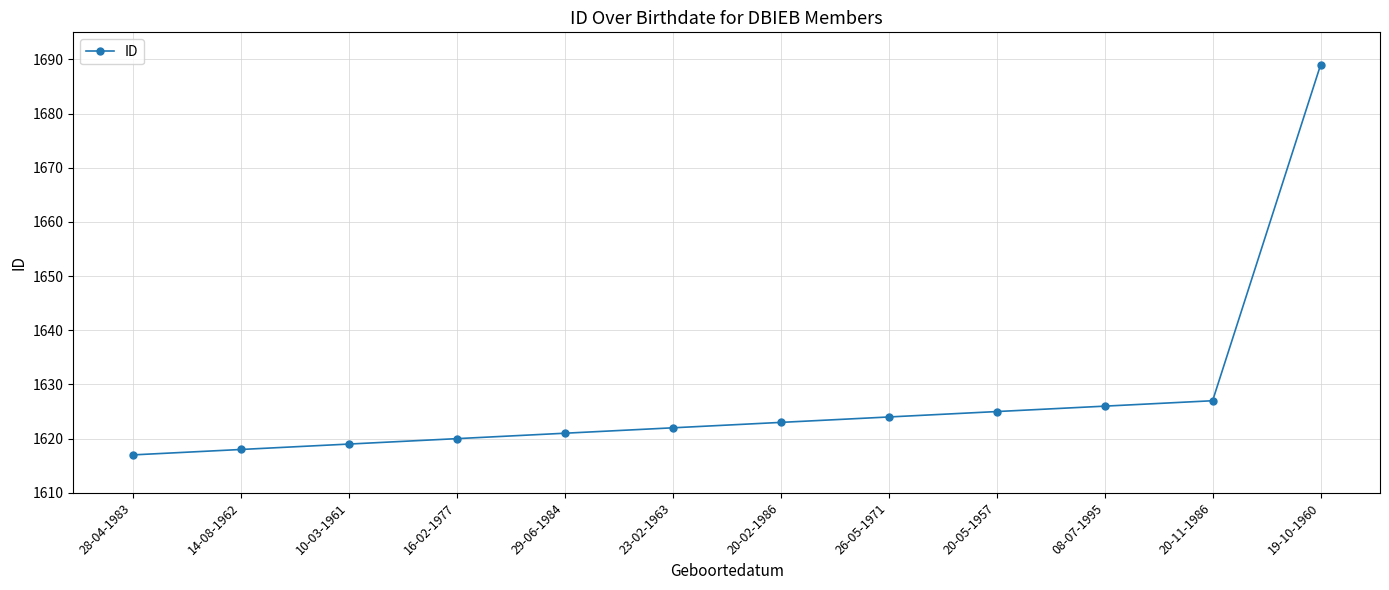

What is the average value?

1628